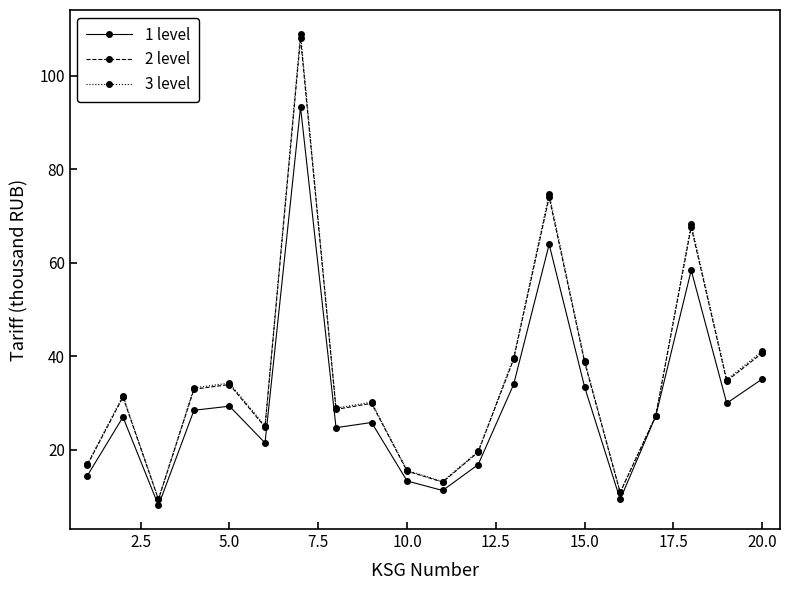

What is the value of the 1 level point at the 5th from the left?

29.4